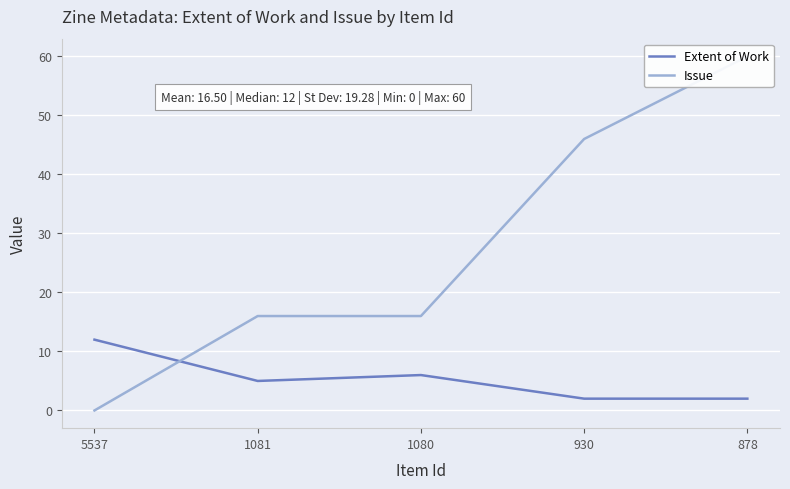

At which label does Issue first exceed 16?

930